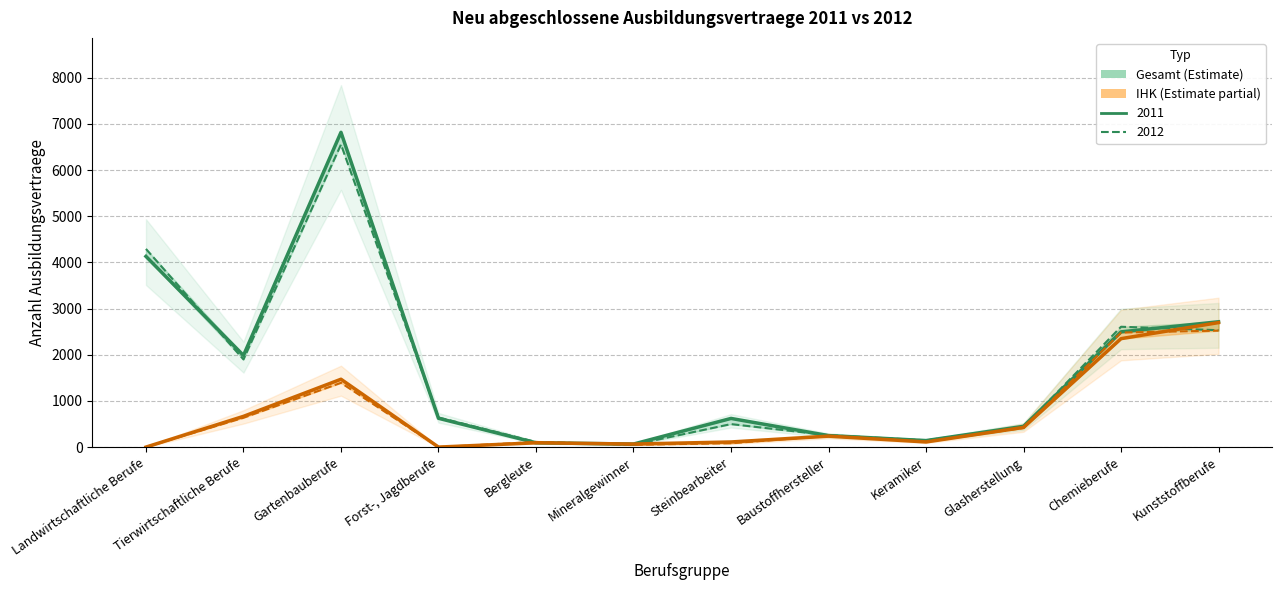

What is the average value of the Gesamt 2011 series?

1699